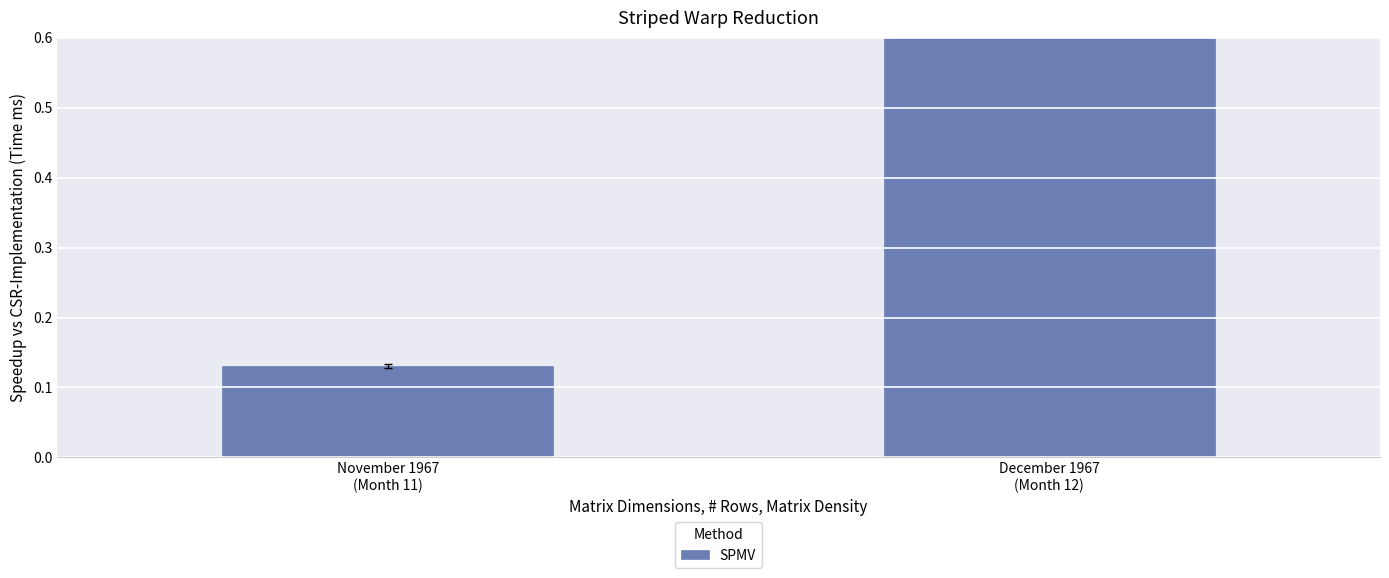

Read the value at December 1967
(Month 12).

0.9